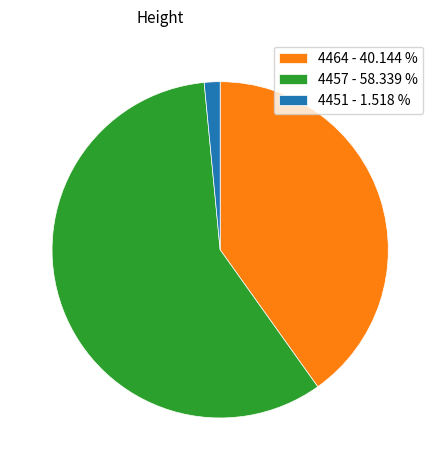

Combined, do 4457 - 58.339 % and 4464 - 40.144 % account for over 50%?

Yes